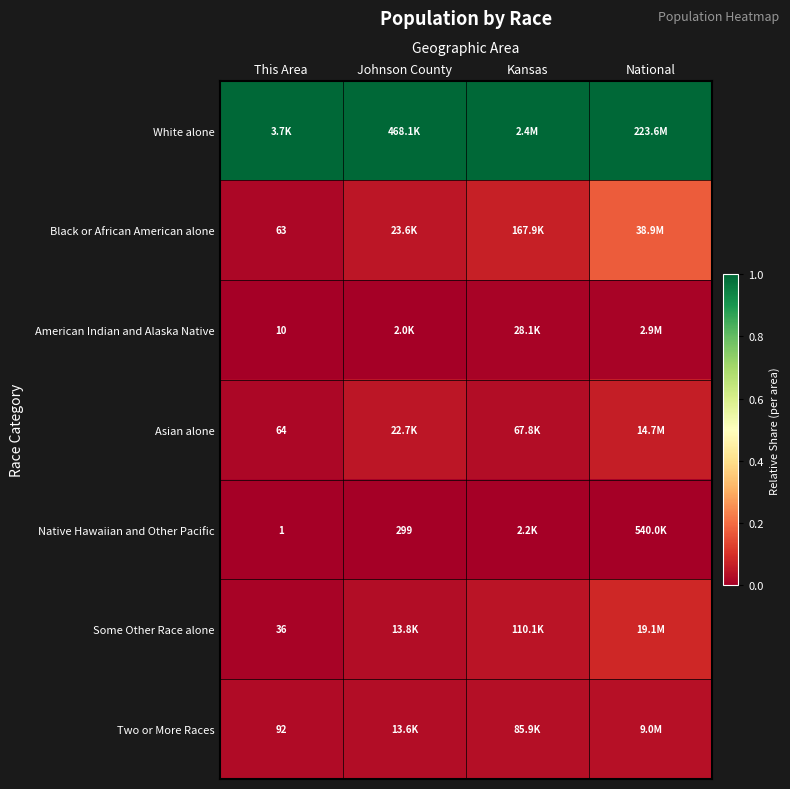

Which series has the largest total across all categories?

White alone